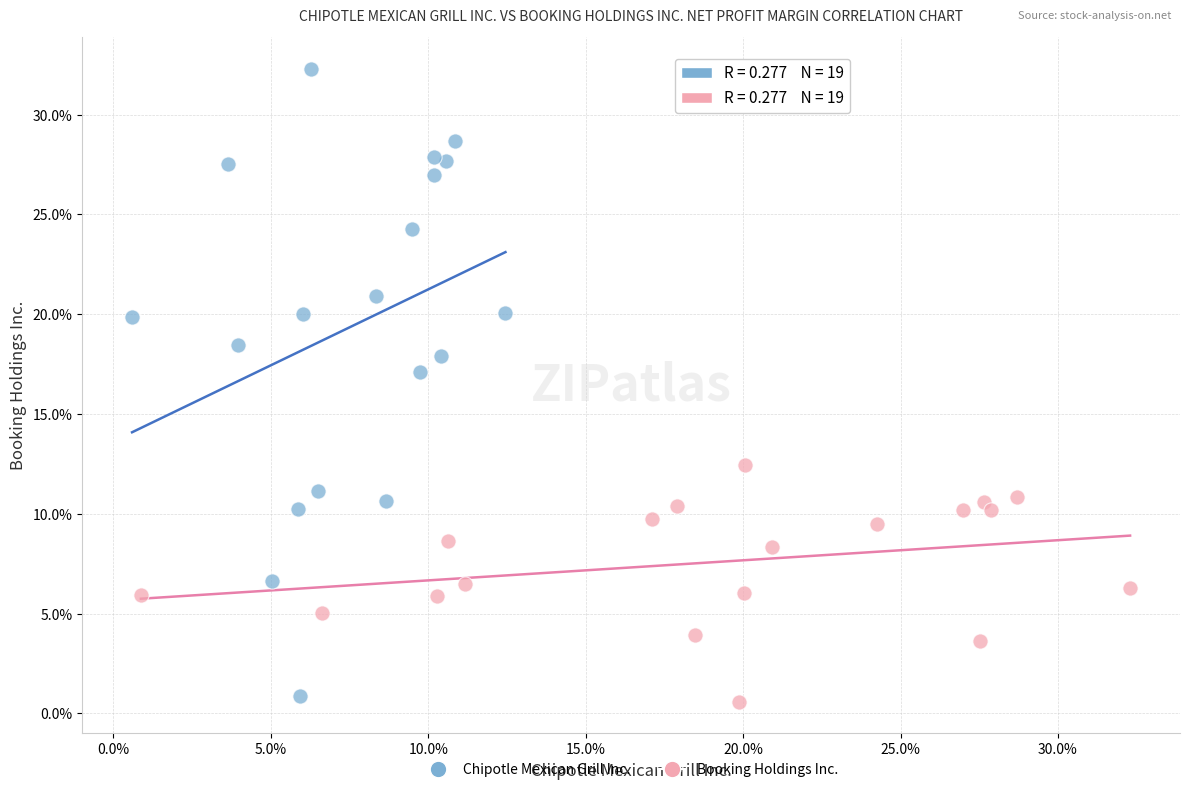

What are all the series names shown in the legend?

Chipotle Mexican Grill Inc., Booking Holdings Inc.